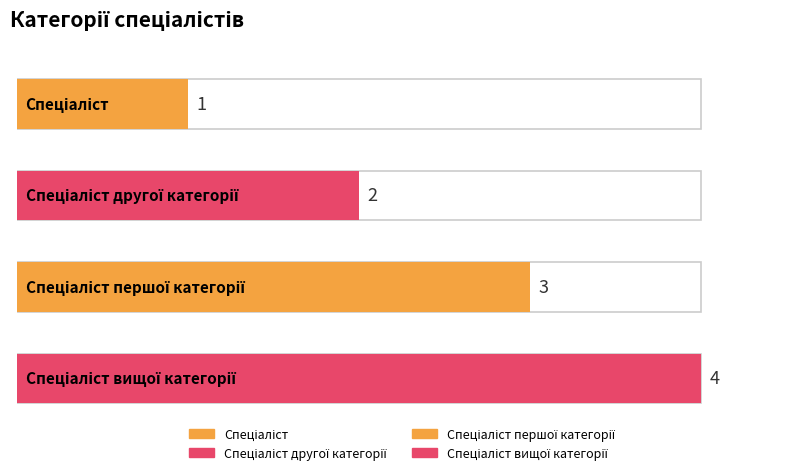

Does the chart contain stacked bars?

No